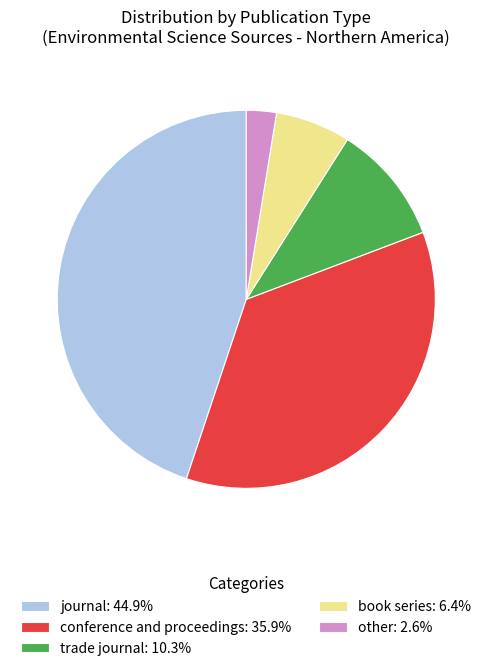

Approximately how many times larger is the value at journal compared to conference and proceedings?

1.2